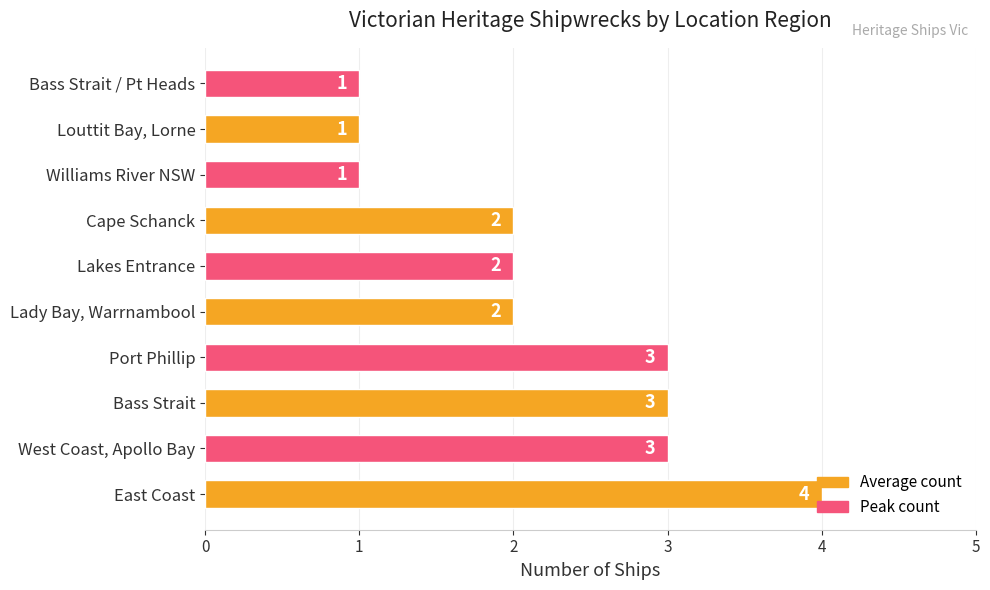

The value at Port Phillip is 4. True or false?

False